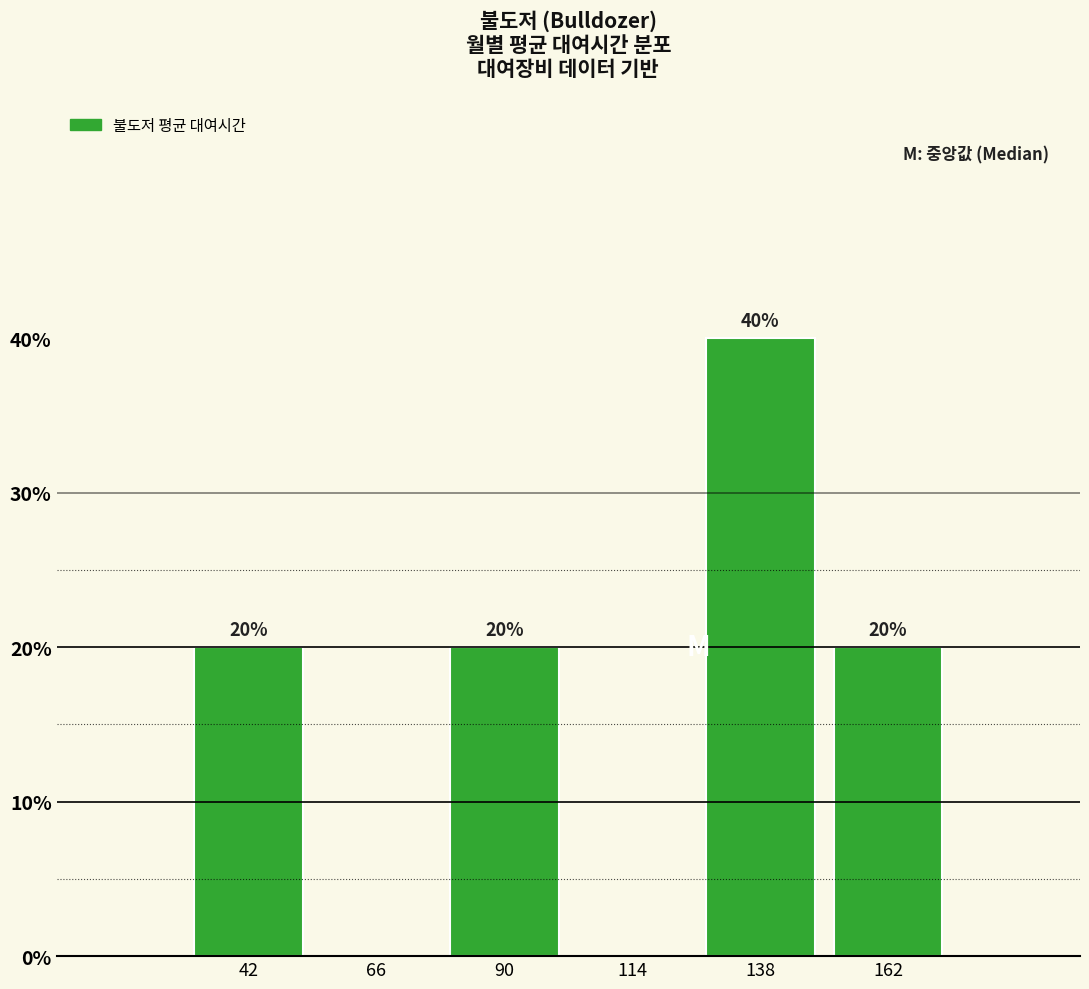

Reading left to right, list all the values displayed in this chart.

42=20	66=0	90=20	114=0	138=40	162=20